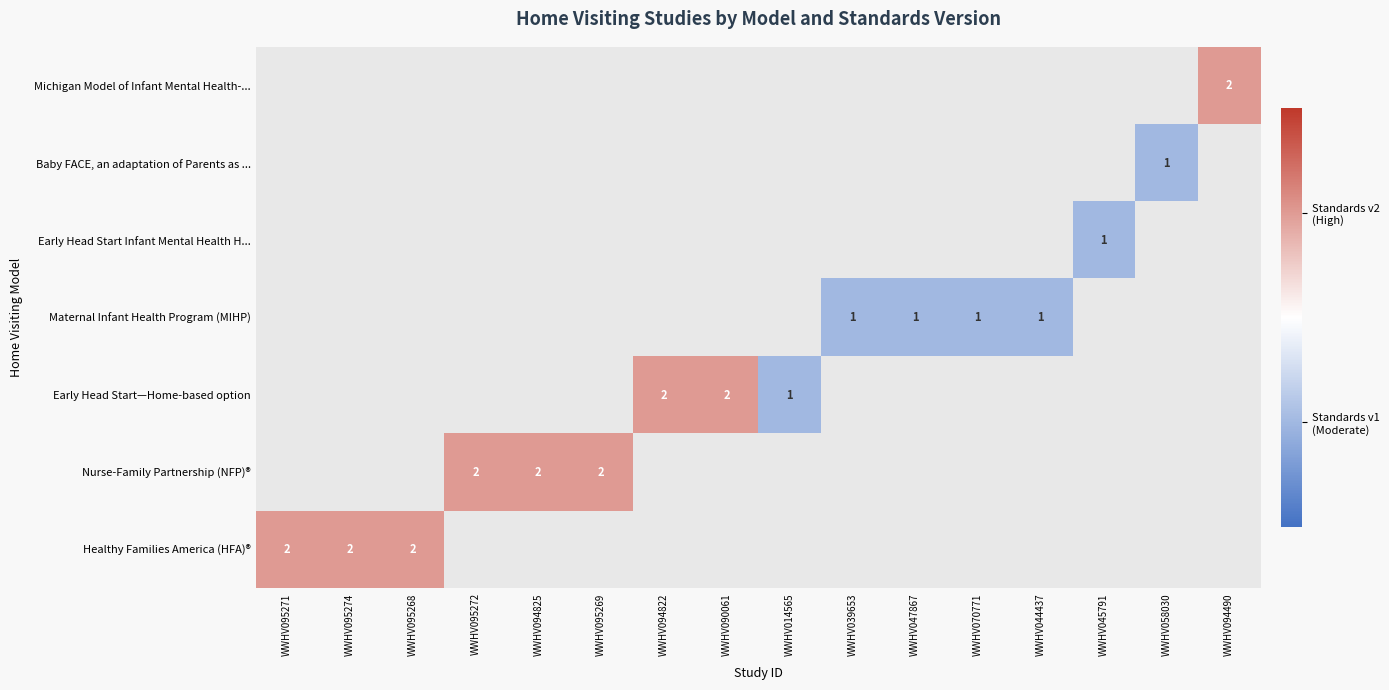

Is it true that Early Head Start—Home-based option equals 1 at WWHV090061?

False